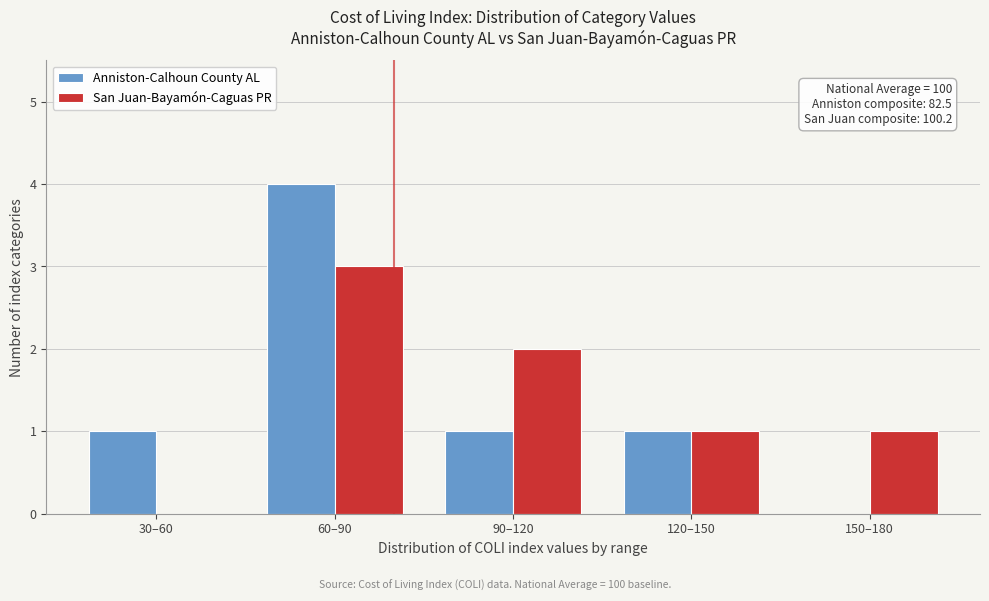

Reading left to right, list all the values displayed in this chart.

Anniston-Calhoun County AL: 30–60=1	60–90=4	90–120=1	120–150=1	150–180=0
San Juan-Bayamón-Caguas PR: 30–60=0	60–90=3	90–120=2	120–150=1	150–180=1